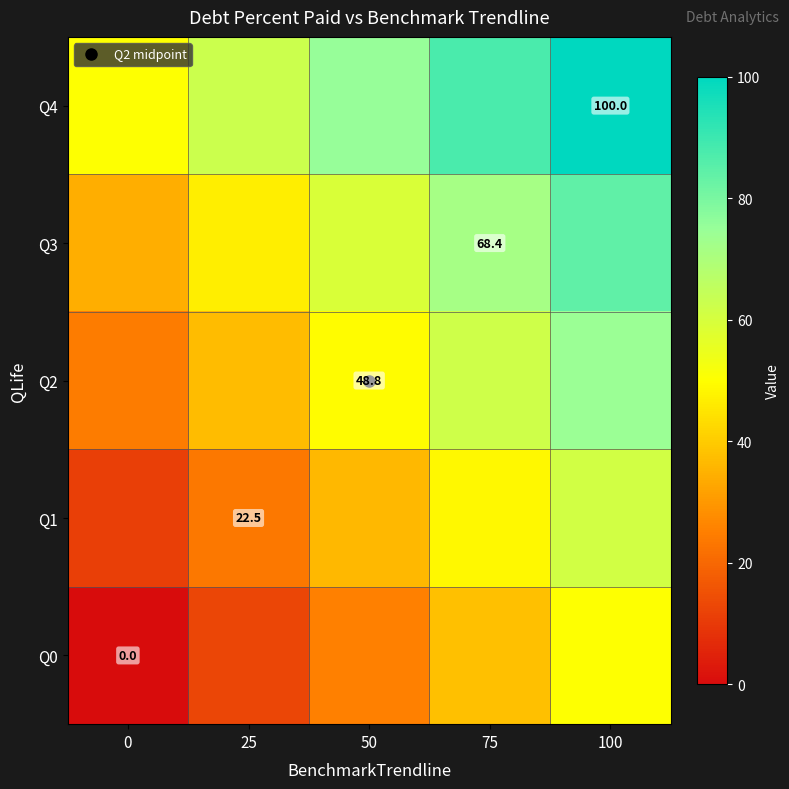

Which category has the highest value in the Q3 series?

100